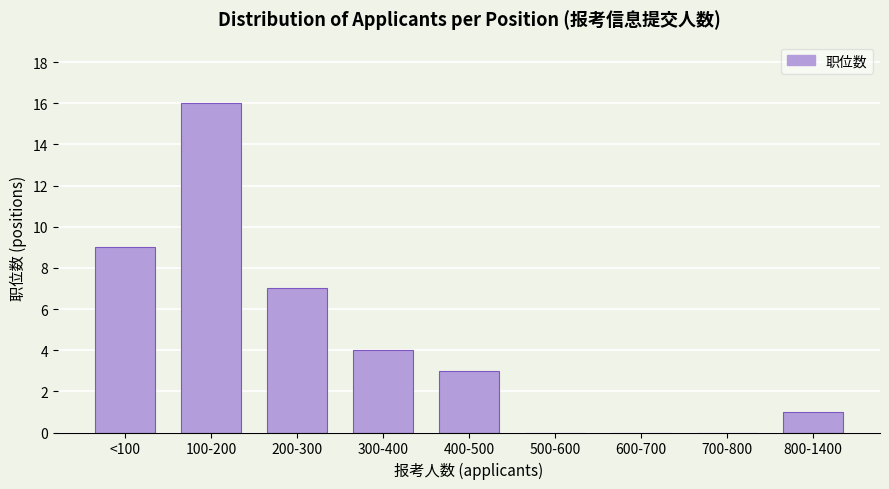

Reading left to right, list all the values displayed in this chart.

<100=9	100-200=16	200-300=7	300-400=4	400-500=3	500-600=0	600-700=0	700-800=0	800-1400=1